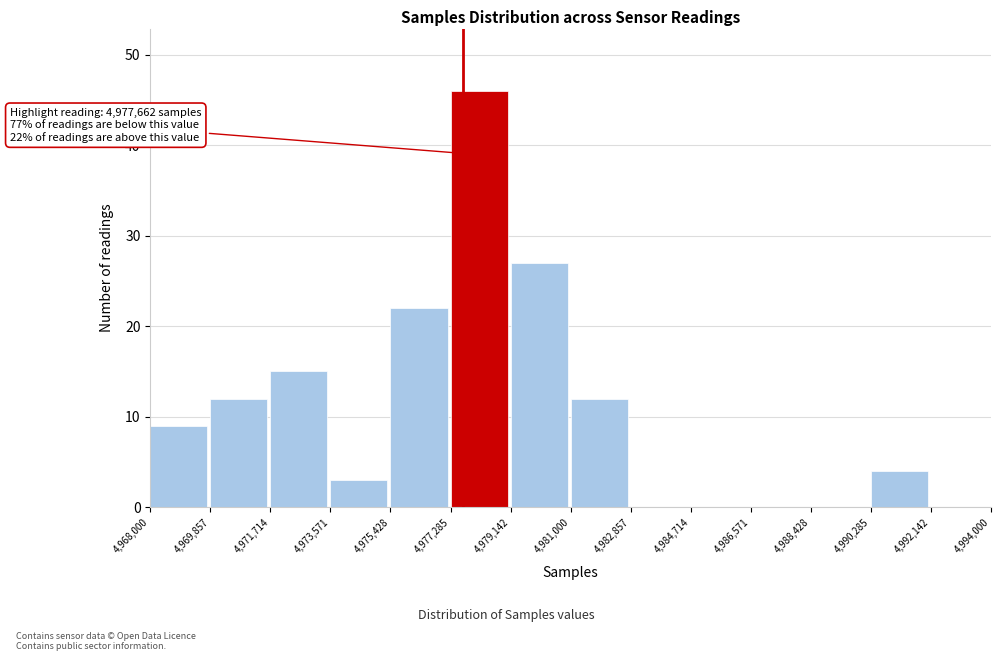

Which range on the x-axis has the tallest bar?

4,977,285 to 4,979,142